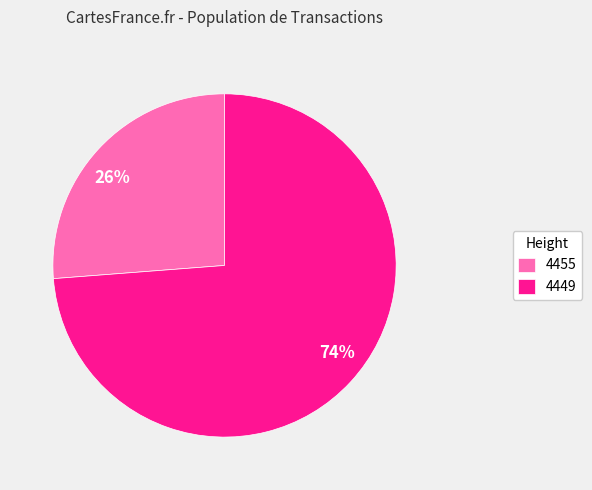

Approximately how many times larger is the value at 4449 compared to 4455?

2.8